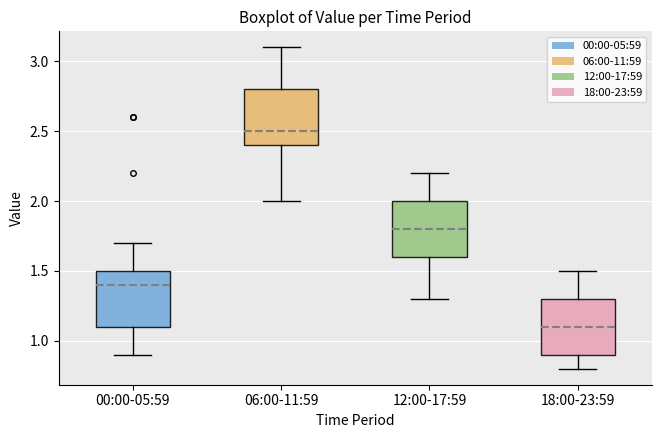

Reading left to right, transcribe this box plot: for each box, give where its median line is, the range the box spans, and where its two whiskers end, as read against the y-axis. The values are not printed on the chart, so give them approximately, as read against the axis.

00:00-05:59: median 1.4, box 1.1 to 1.5, whiskers 0.9 to 1.7
06:00-11:59: median 2.5, box 2.4 to 2.8, whiskers 2.0 to 3.1
12:00-17:59: median 1.8, box 1.6 to 2.0, whiskers 1.3 to 2.2
18:00-23:59: median 1.1, box 0.9 to 1.3, whiskers 0.8 to 1.5